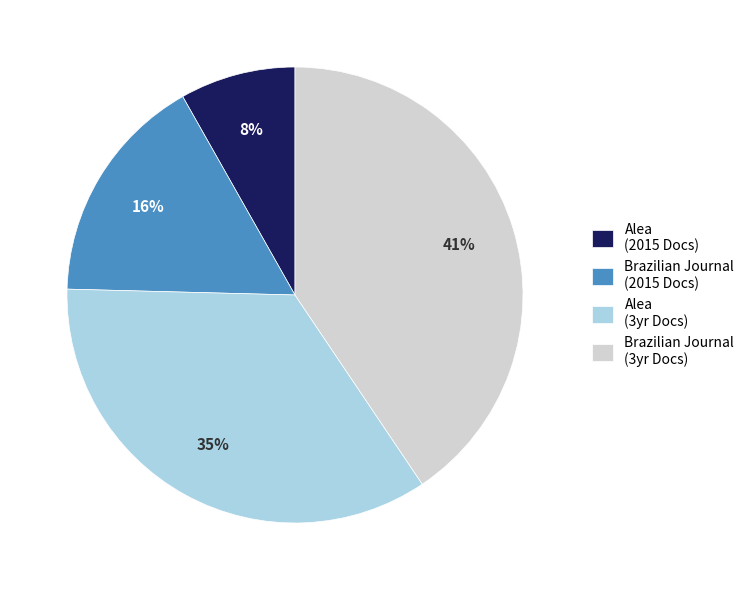

Do Brazilian Journal (2015 Docs) and Brazilian Journal (3yr Docs) together represent more than half of the pie?

Yes